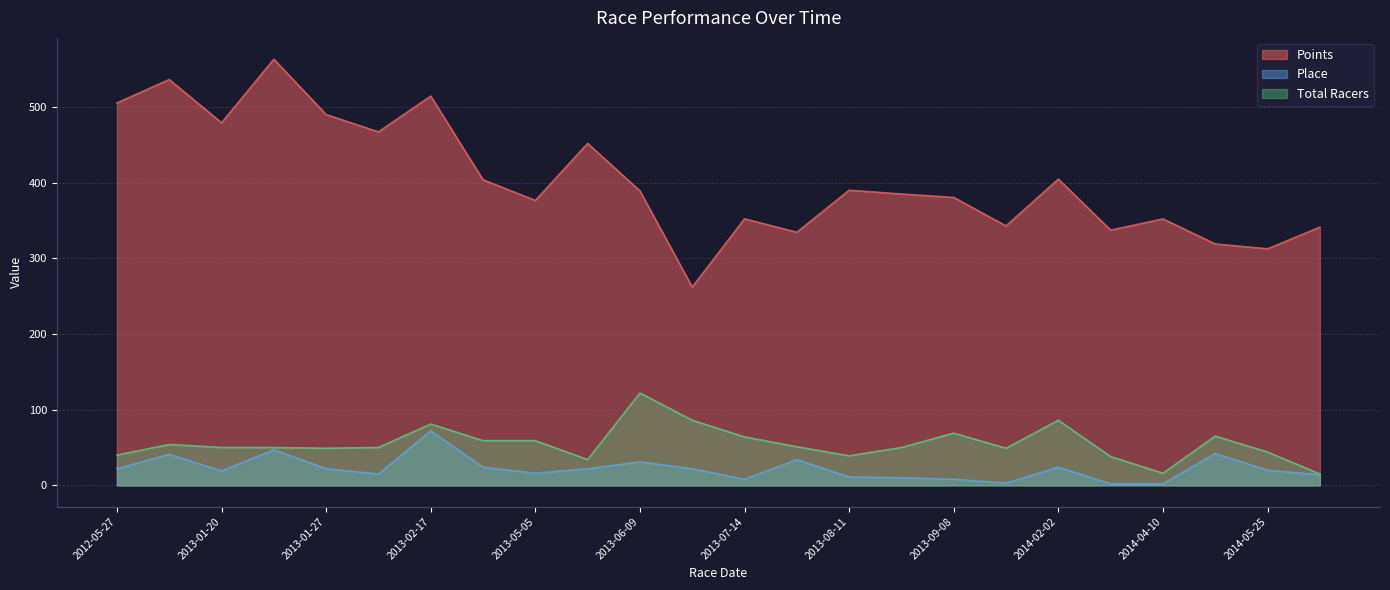

Reading left to right, what are all the values shown in this chart?

Points: 505.2	536.1	479.0	563.0	489.9	467.0	514.2	403.7	376.3	451.7	389.0	261.9	352.1	334.3	389.9	384.9	380.3	342.7	404.6	337.1	352.0	318.9	312.5	341.1
Place: 22.0	41.0	19.0	47.0	22.0	15.0	72.0	24.0	16.0	22.0	31.0	22.0	8.0	34.0	11.0	10.0	8.0	3.0	24.0	2.0	2.0	42.0	20.0	14.0
Total Racers: 40.0	54.0	50.0	50.0	49.0	50.0	81.0	59.0	59.0	34.0	122.0	86.0	64.0	51.0	39.0	50.0	69.0	49.0	86.0	38.0	16.0	65.0	44.0	15.0